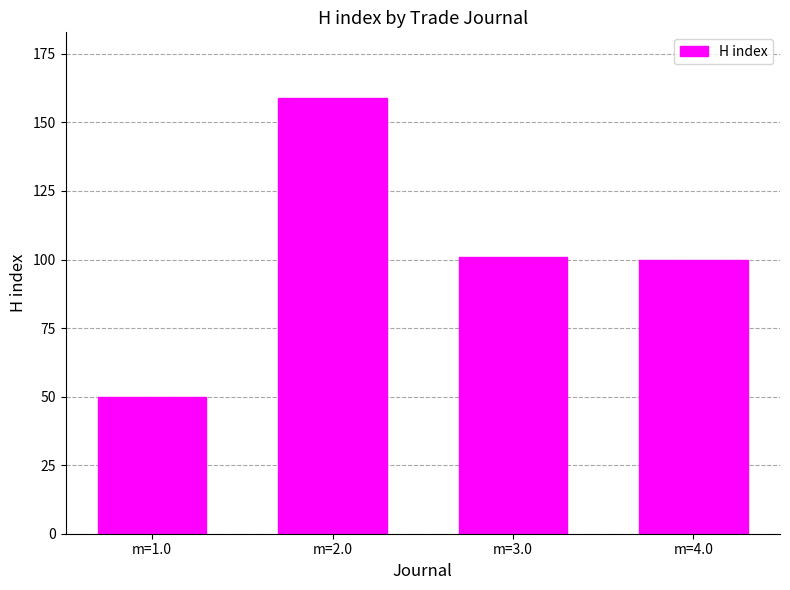

Reading right to left, list all the values displayed in this chart.

m=4.0=100	m=3.0=101	m=2.0=159	m=1.0=50